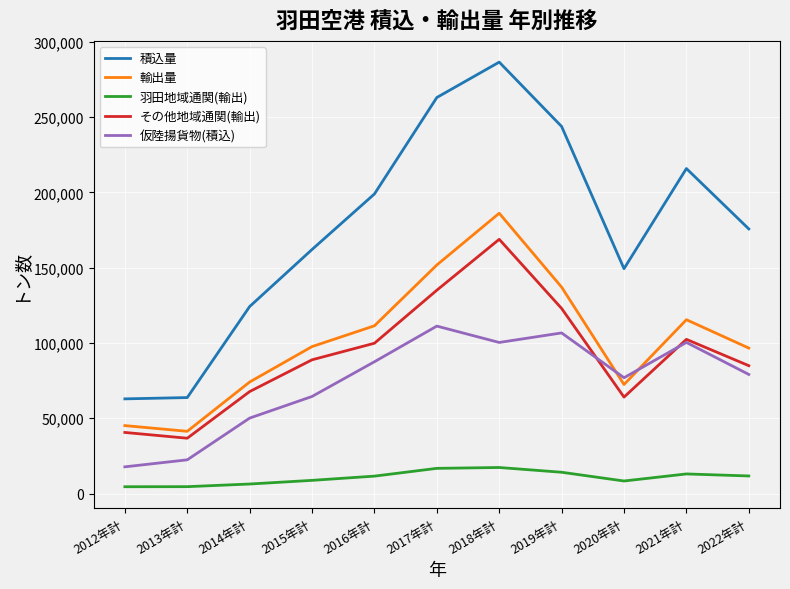

At which category is the sum across all series the highest?

2018年計